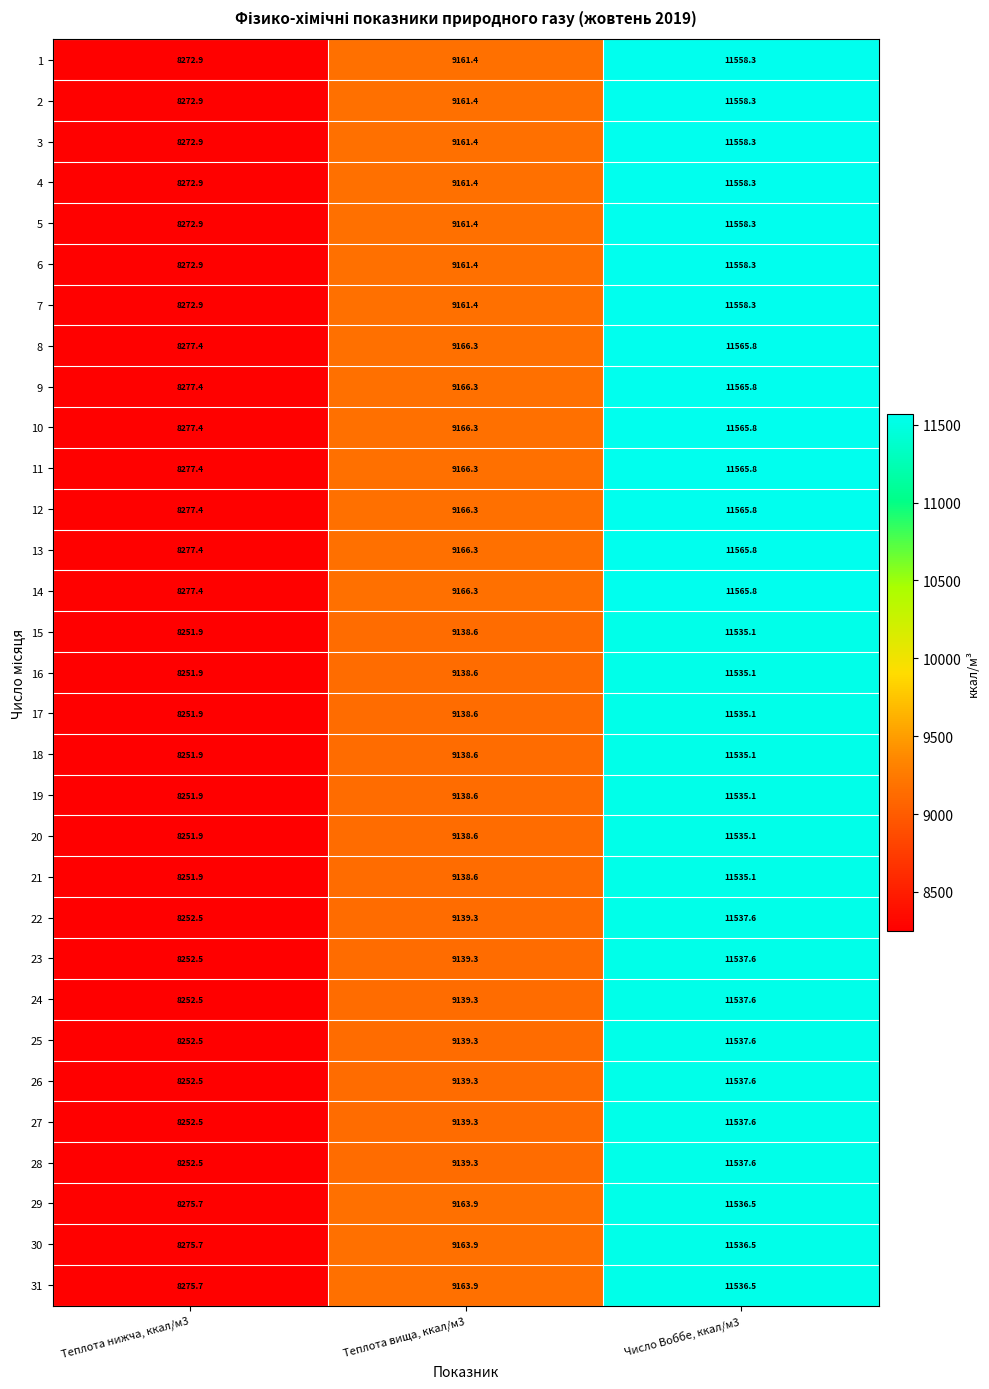

List the labels in order of 4 value, largest first.

Число Воббе, ккал/м3, Теплота вища, ккал/м3, Теплота нижча, ккал/м3